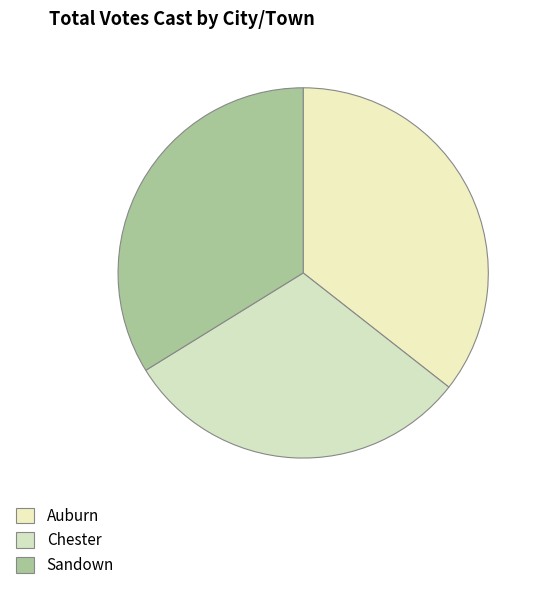

To the nearest percent, what portion does Auburn represent?

36%